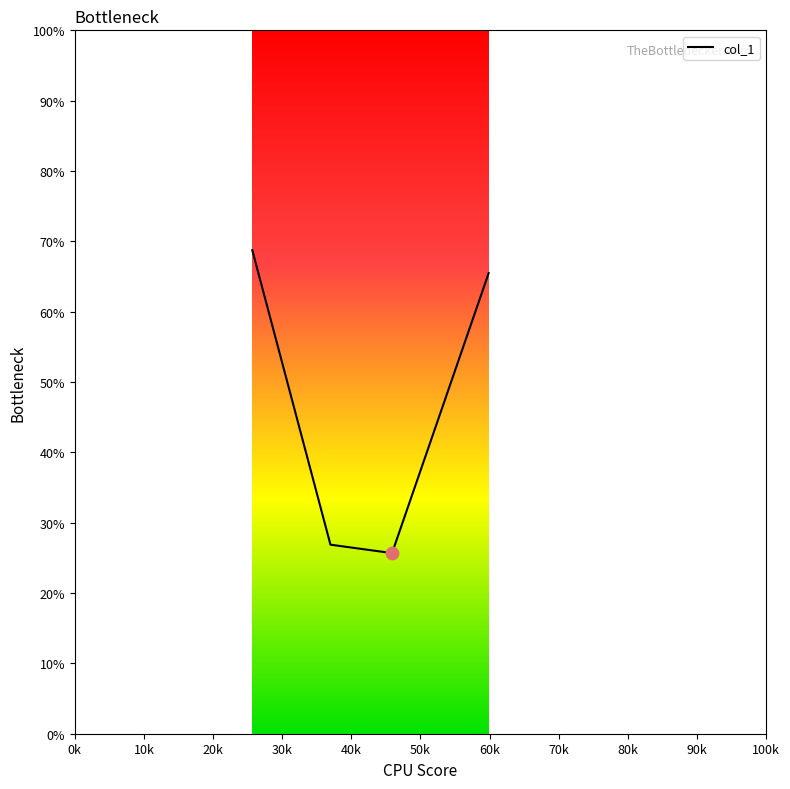

What is the minimum value shown in the chart?

25.7